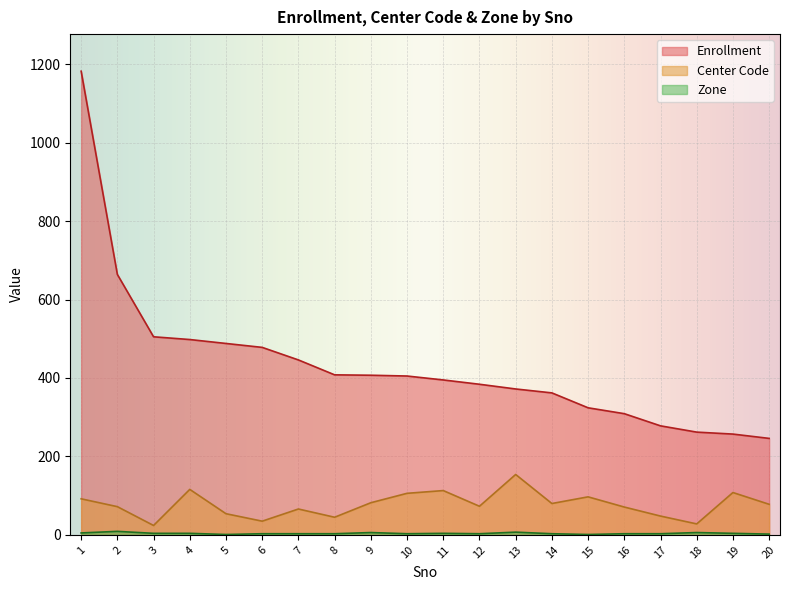

Between 17 and 1, which is larger?

1